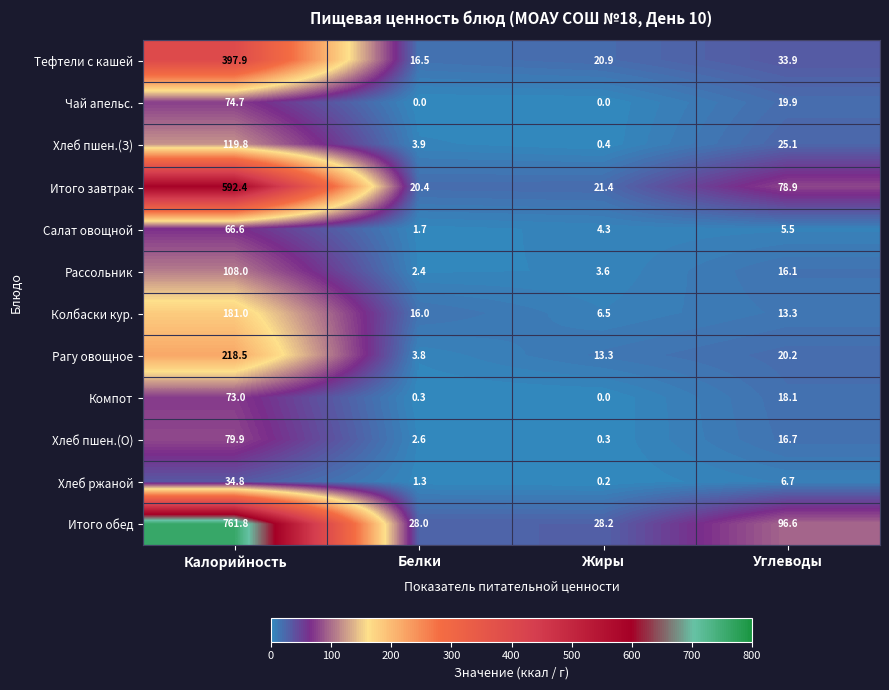

What is the sum of all Салат овощной values?

78.1